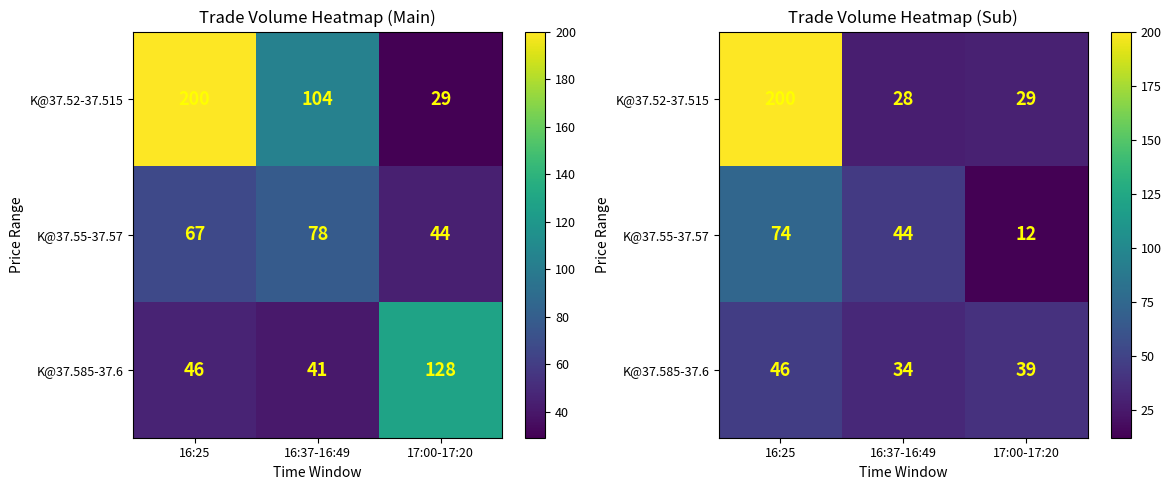

How many values in the K@37.55-37.57 series are below 44?

1